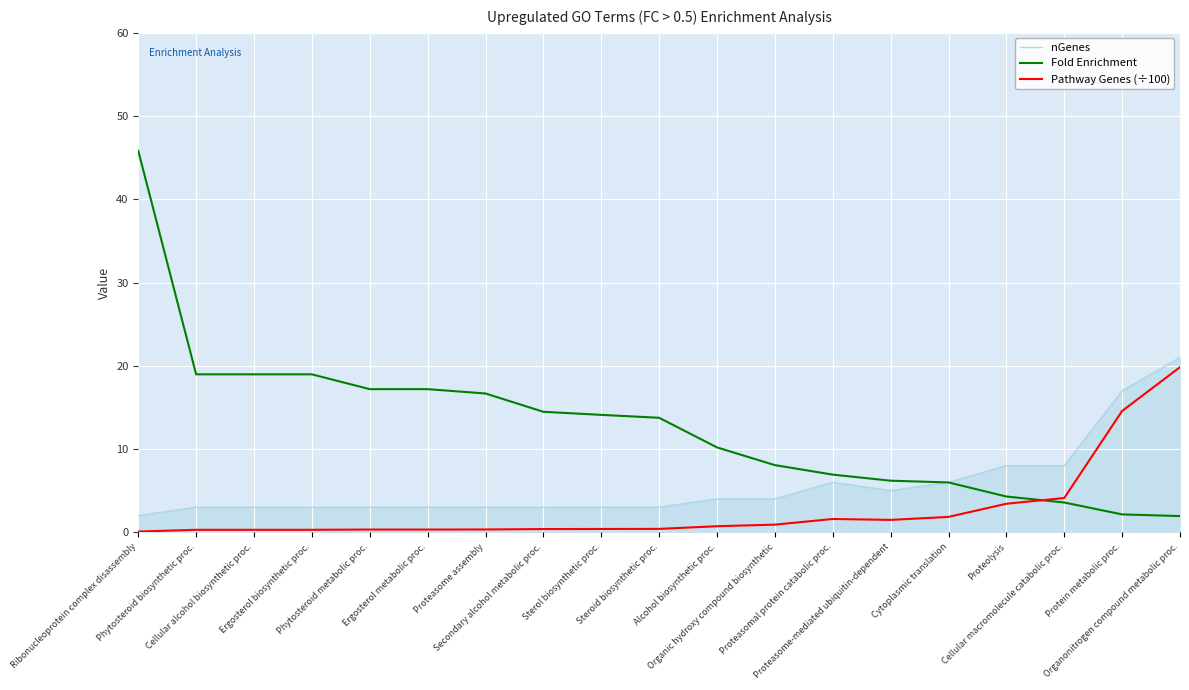

What position from the right is Ergosterol biosynthetic proc.?

16